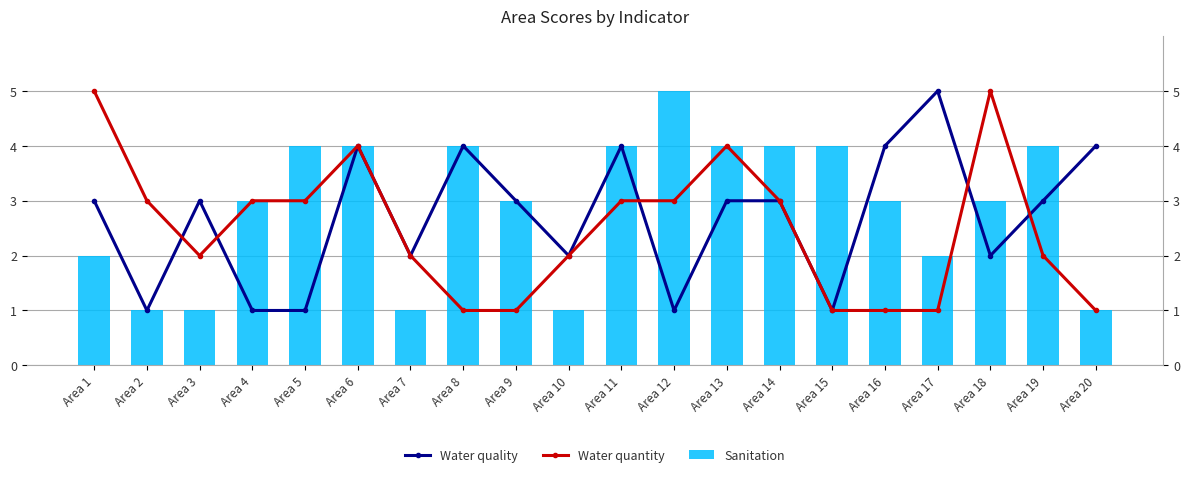

At which label is Sanitation closest to 3?

Area 4